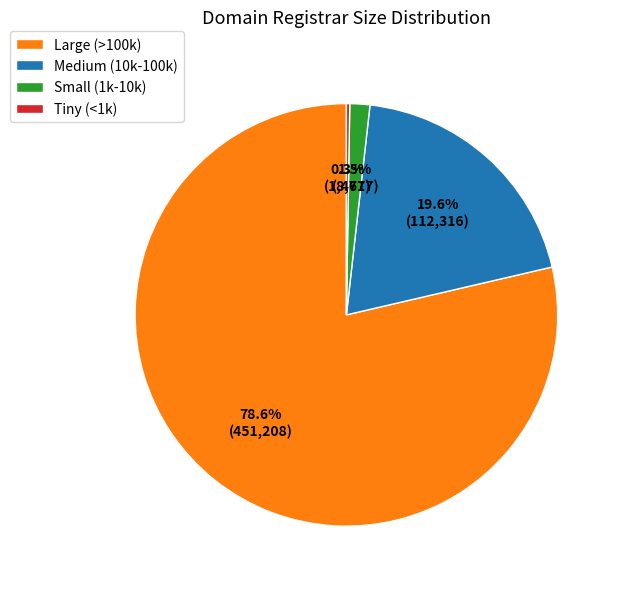

Approximately how many times larger is the value at Large (>100k) compared to Medium (10k-100k)?

4.0